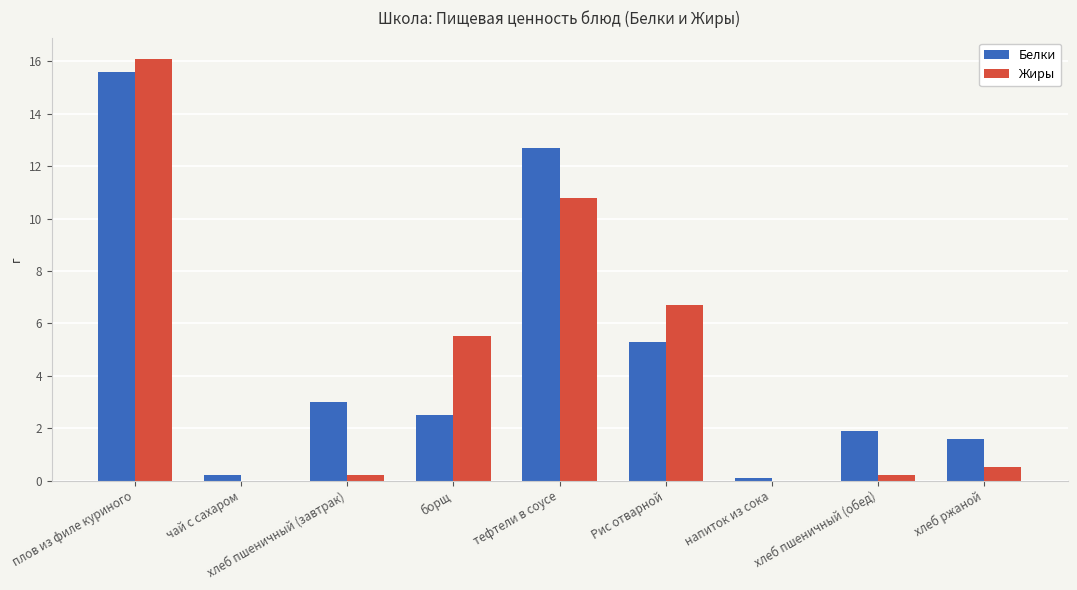

Which series changed the most between тефтели в соусе and хлеб пшеничный (обед)?

Белки